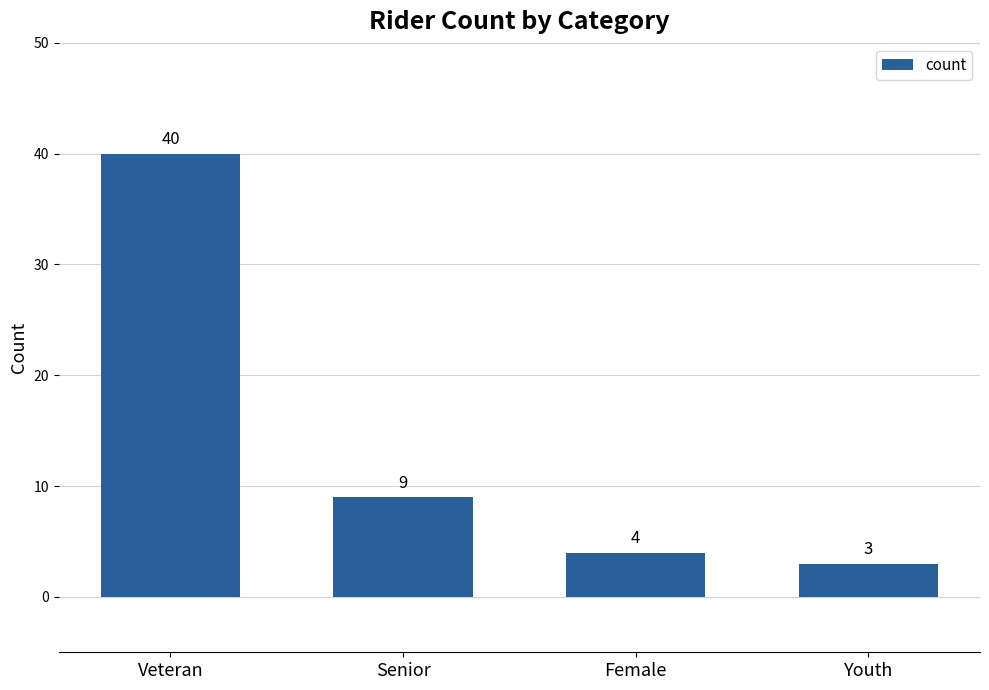

What position from the right is Female?

2